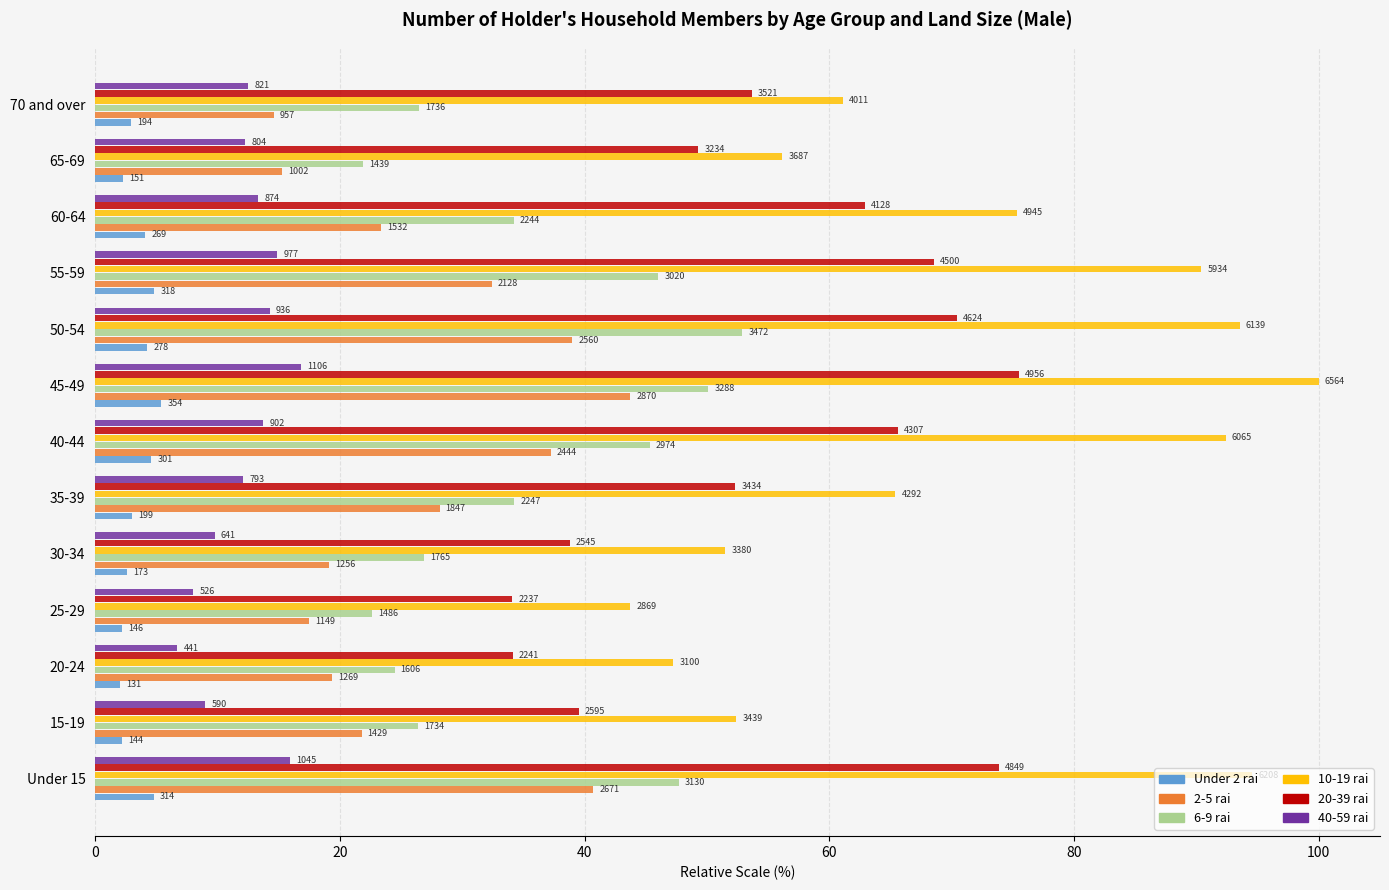

What is the difference between the maximum and minimum values in the 6-9 rai series?

31.0